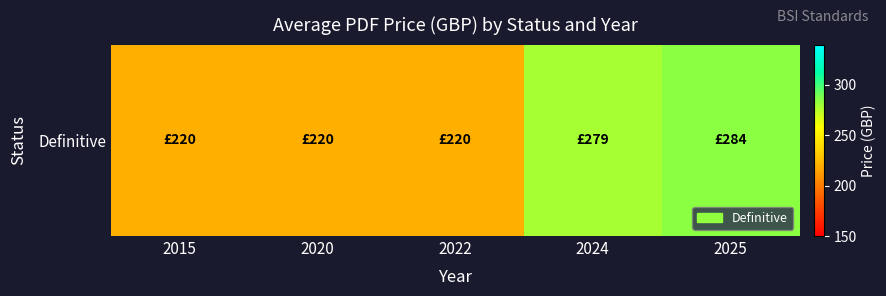

How many distinct data groups are displayed?

1